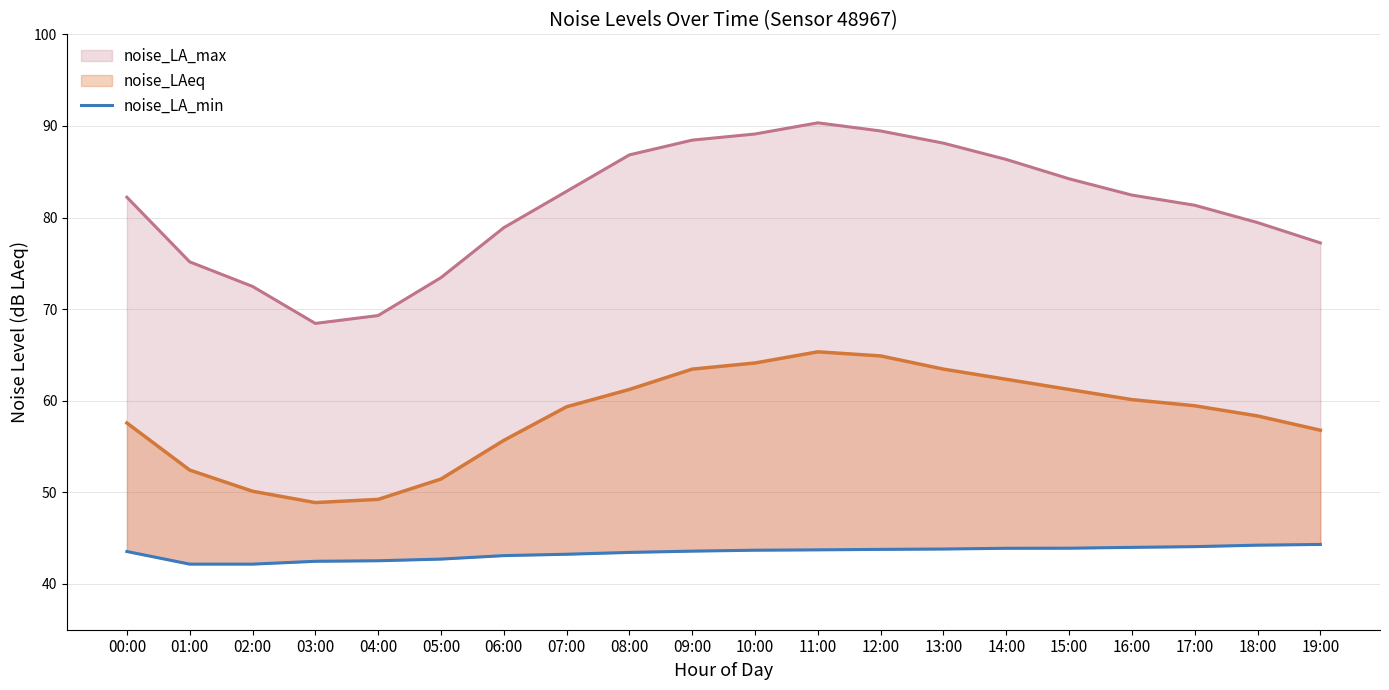

Between 14:00 and 19:00, which series saw the biggest shift?

noise_LA_max